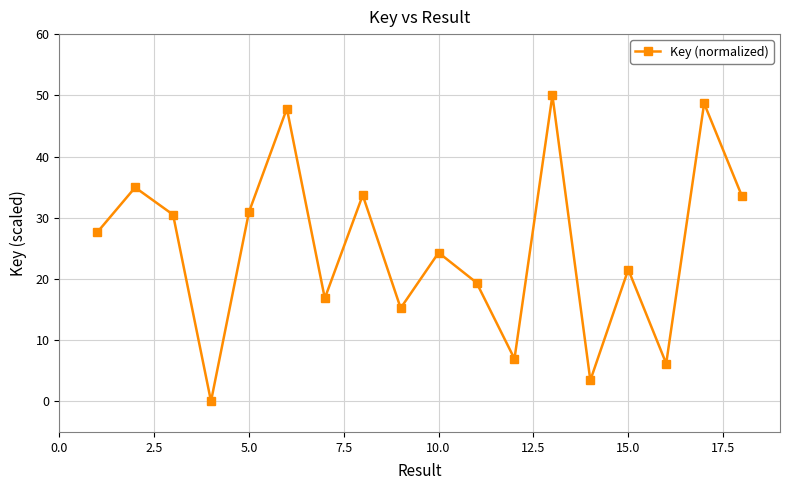

How many values are below 27?

9